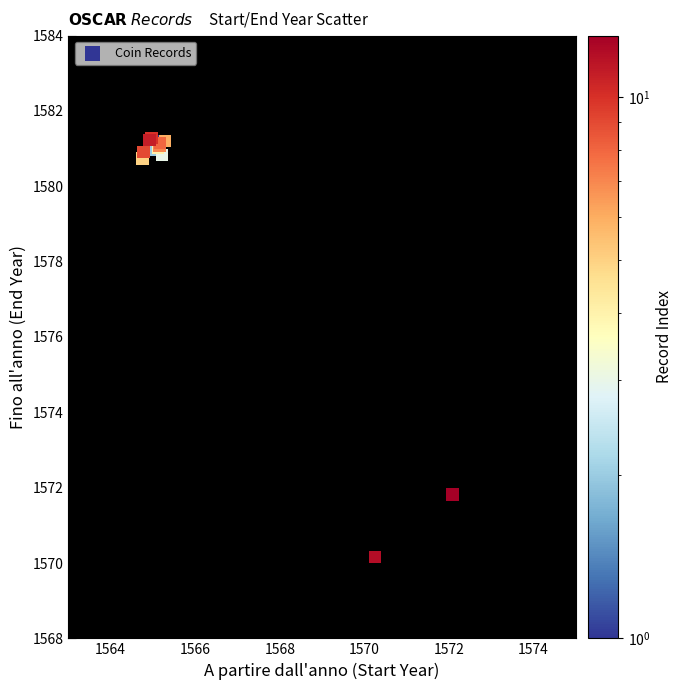

What Y value in the scatter plot is closest to 1575?

1571.8